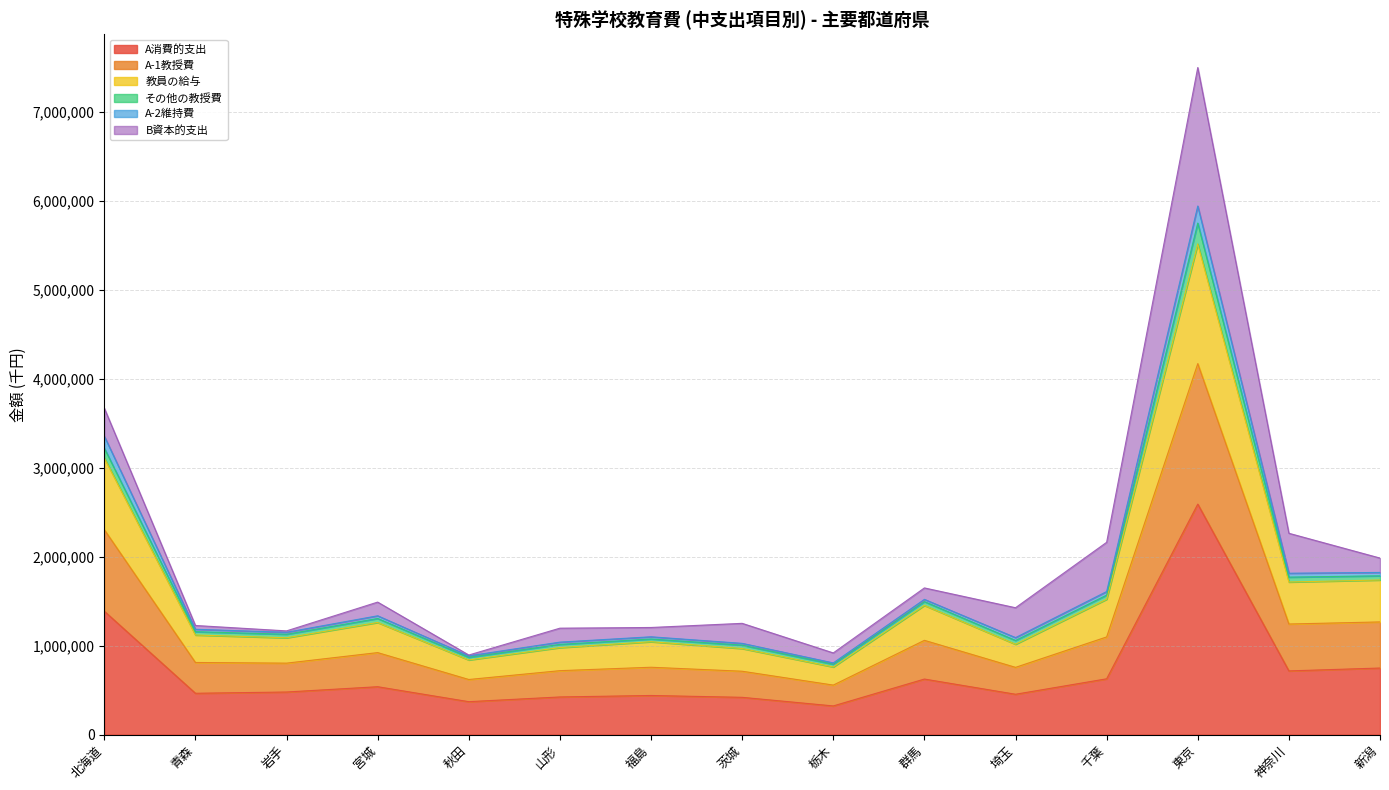

The value of A消費的支出 at 東京 is 2589949. True or false?

True